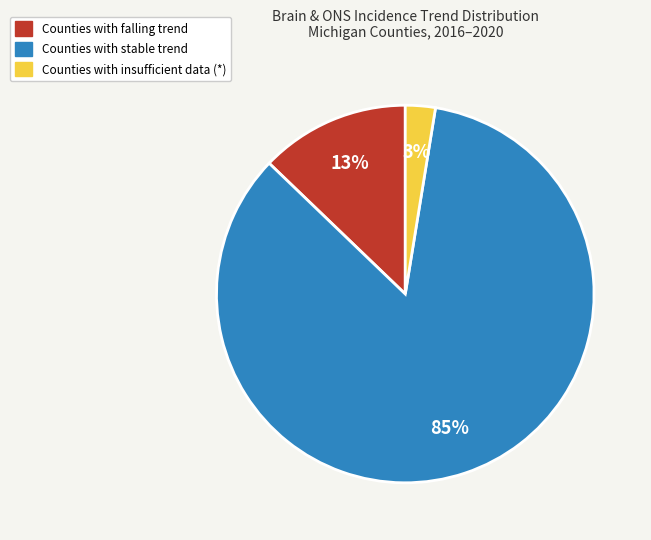

To the nearest percent, what is the average slice percentage?

33%